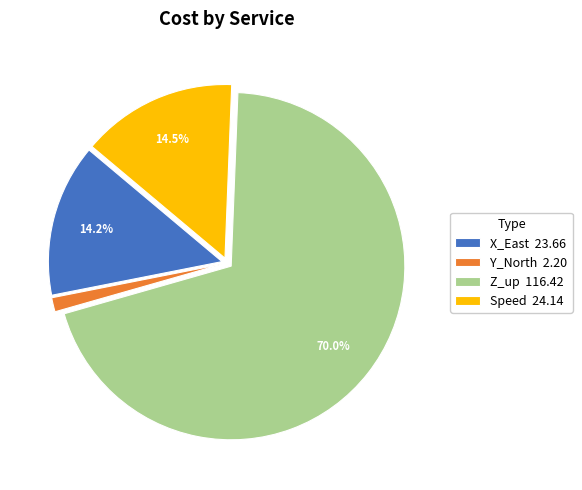

What percentage do Z_up 116.42 and Speed 24.14 together represent?

84.5%